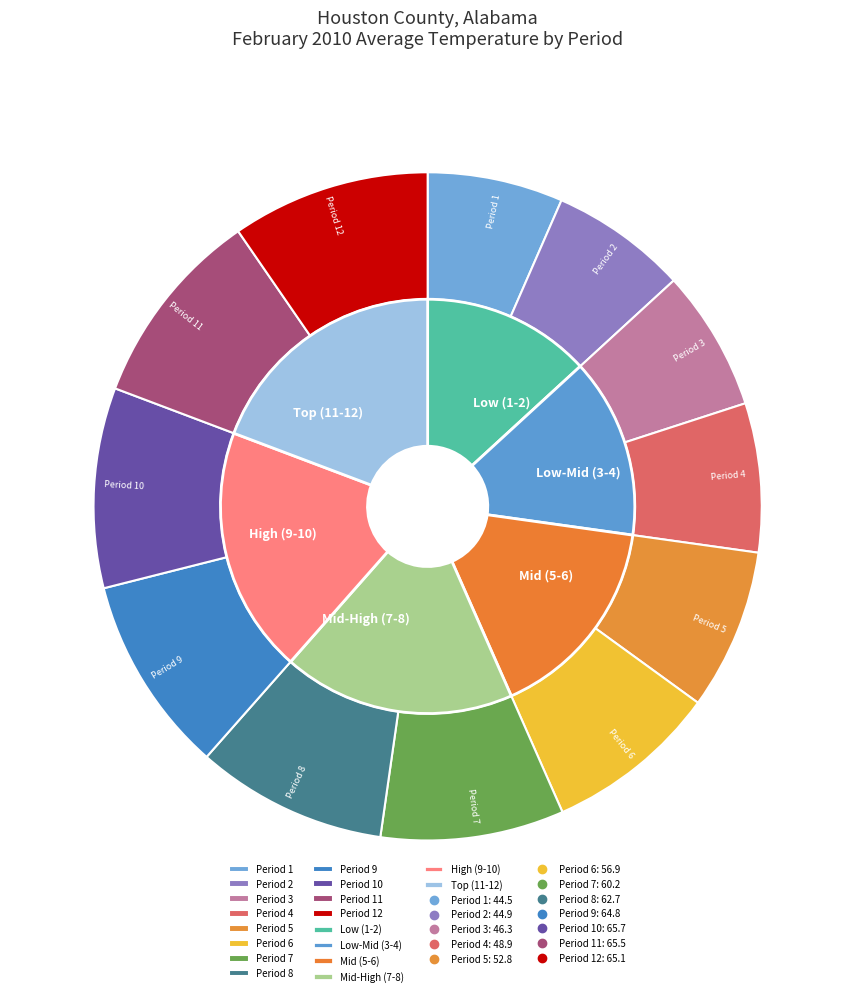

The Period 12 slice represents 10% of the pie. True or false?

True